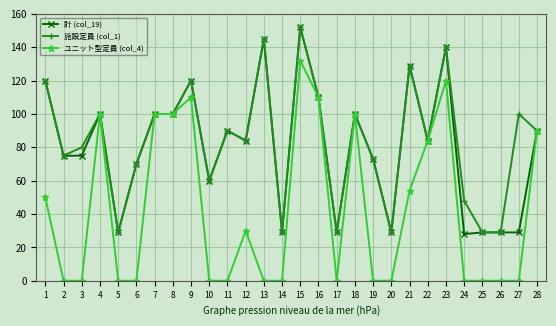

True or false: 計 (col_19) has more than 2 points higher than both neighbors.

True